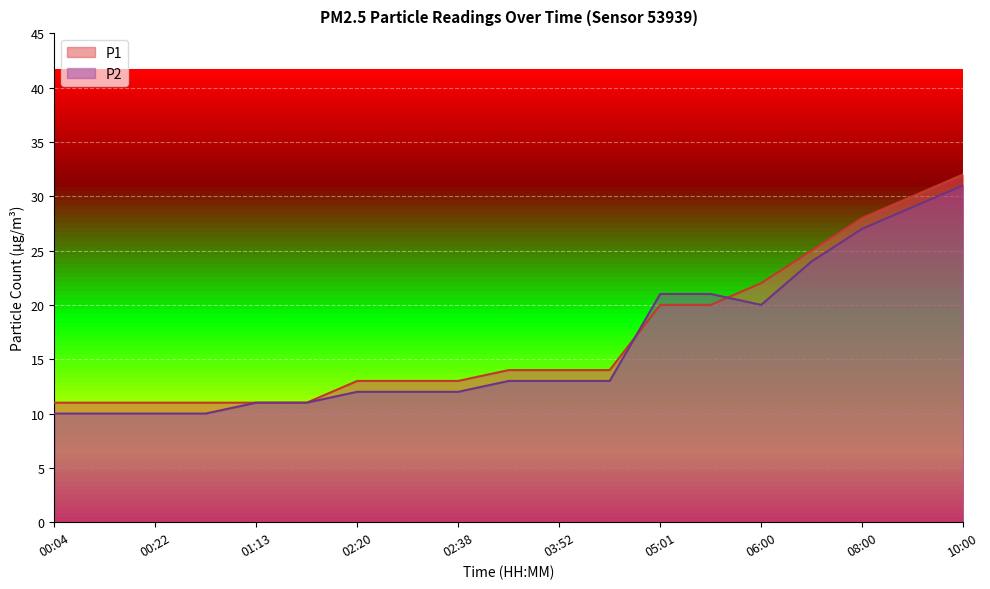

Between 02:29 and 09:00, which series saw the biggest shift?

P1